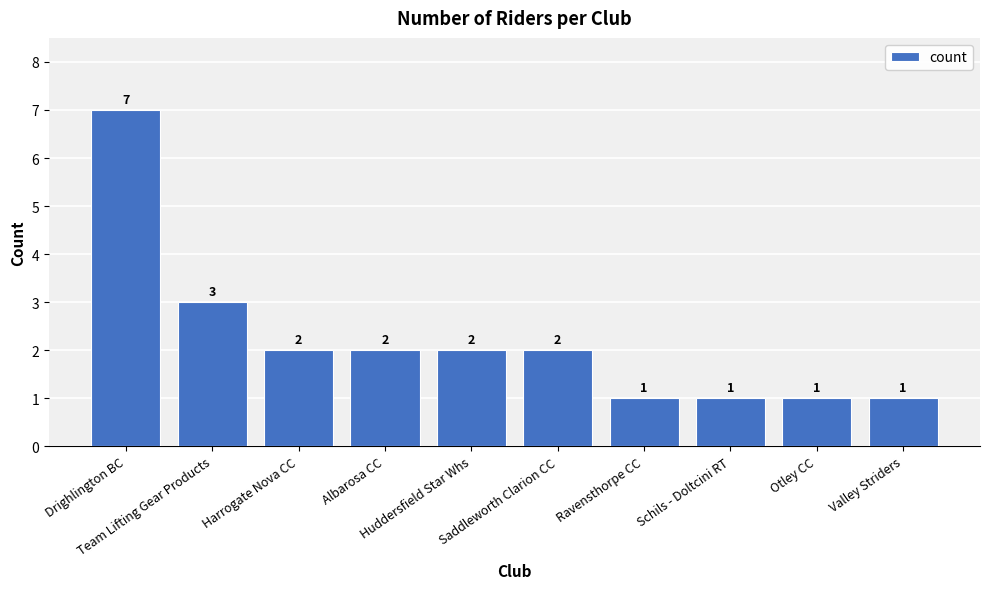

What is the value of the 5th bar from the left?

2